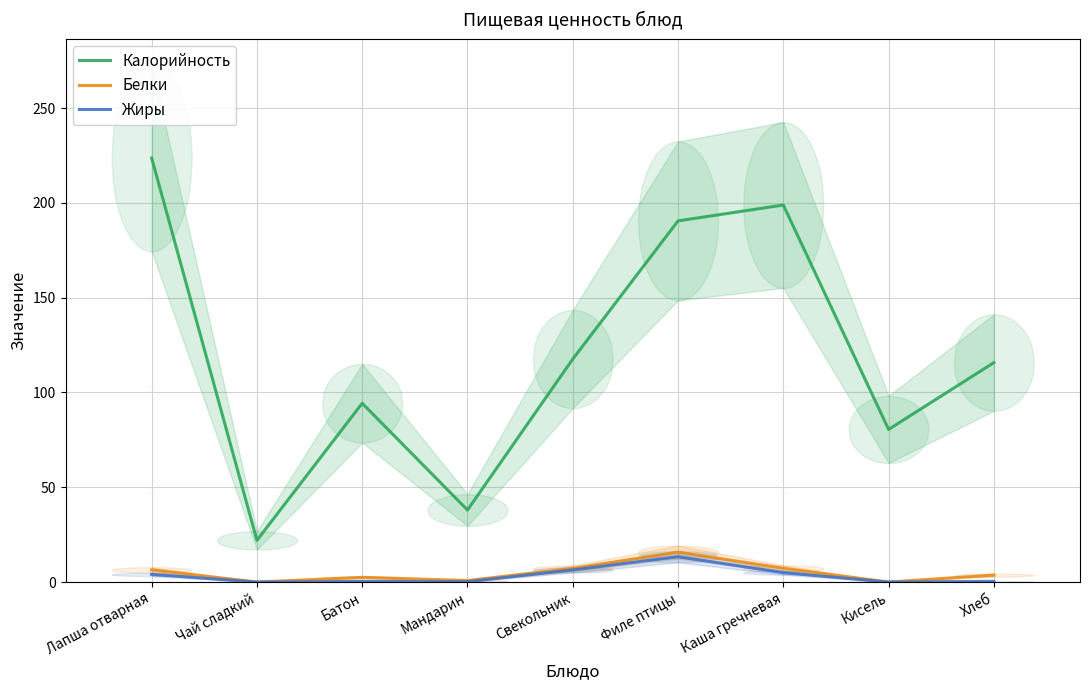

Reading right to left, extract all data points from this chart.

Калорийность: 115.7	80.5	198.8	190.5	117.6	38.0	94.3	22.0	223.7
Белки: 3.7	0.0	7.3	15.8	7.2	0.8	2.5	0.0	6.5
Жиры: 0.4	0.0	5.0	13.4	6.4	0.2	0.3	0.0	4.0